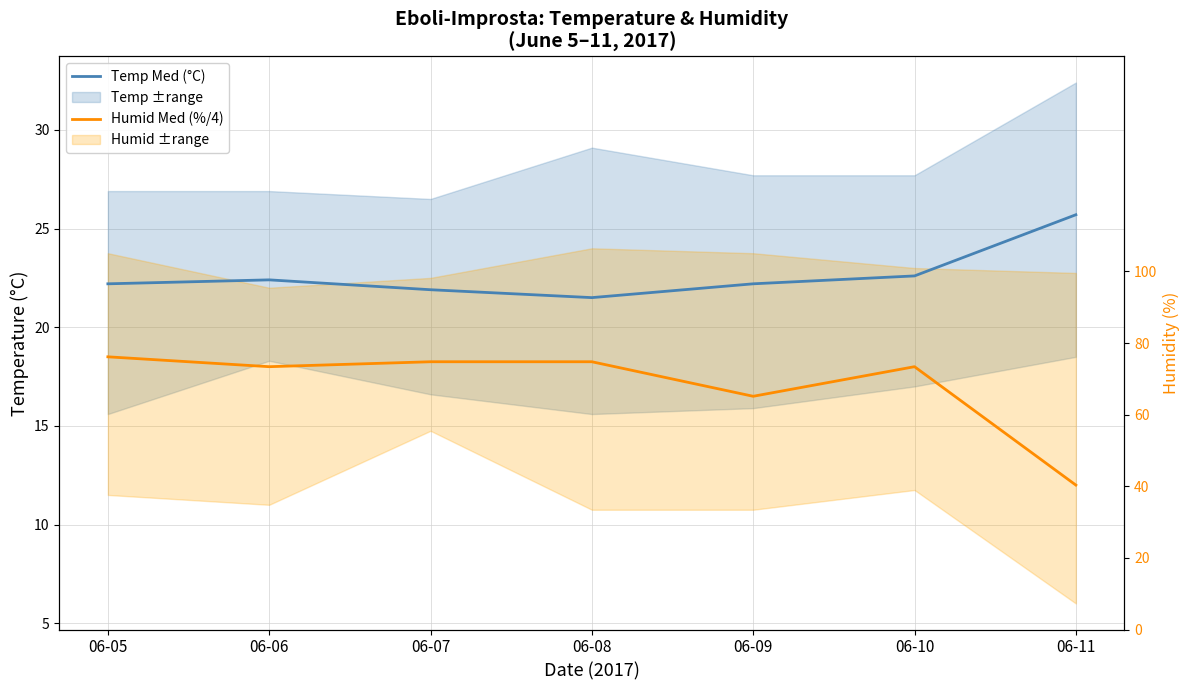

Is it true that Humid Med (%/4) equals 18.2 at 06-08?

True